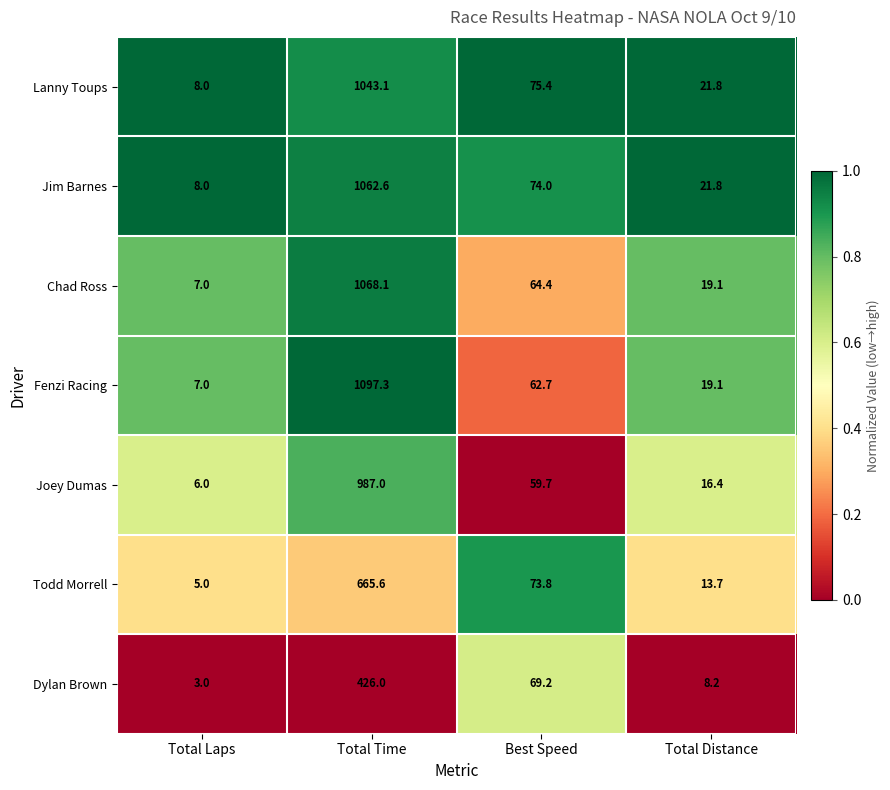

Which category has the highest value across all series?

Total Time